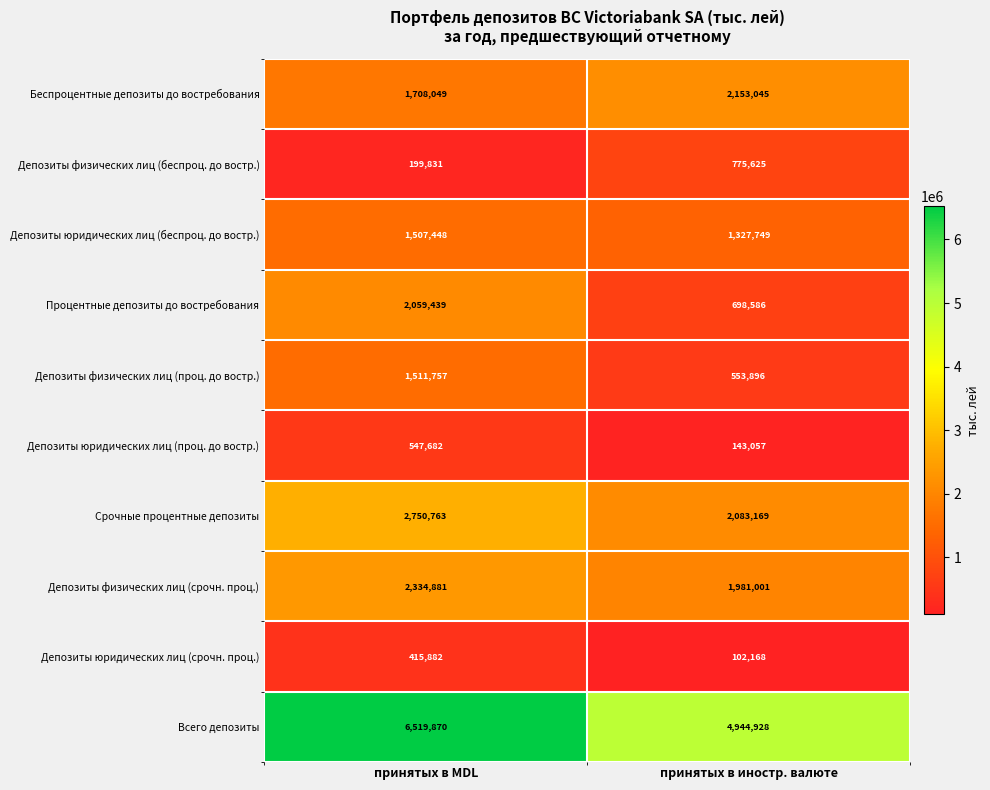

Is the value of Всего депозиты at принятых в иностр. валюте greater than the value of Беспроцентные депозиты до востребования at принятых в MDL?

Yes